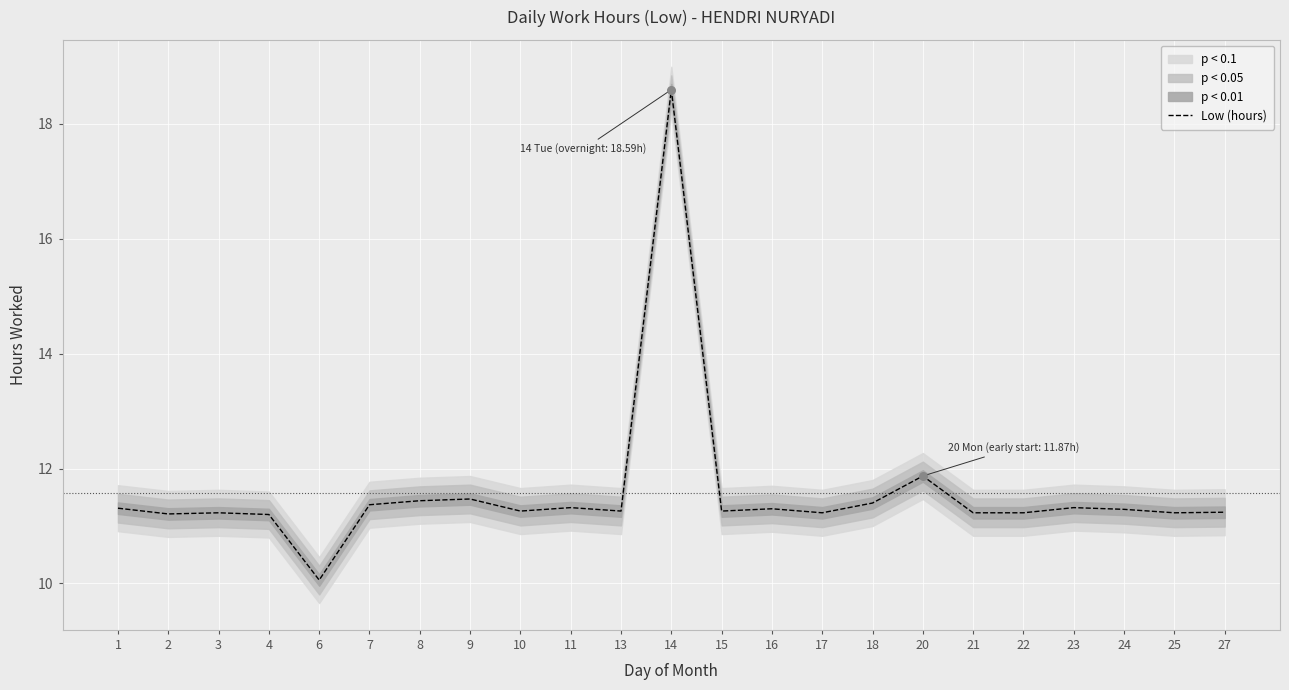

Between 27 and 10, which is larger?

10